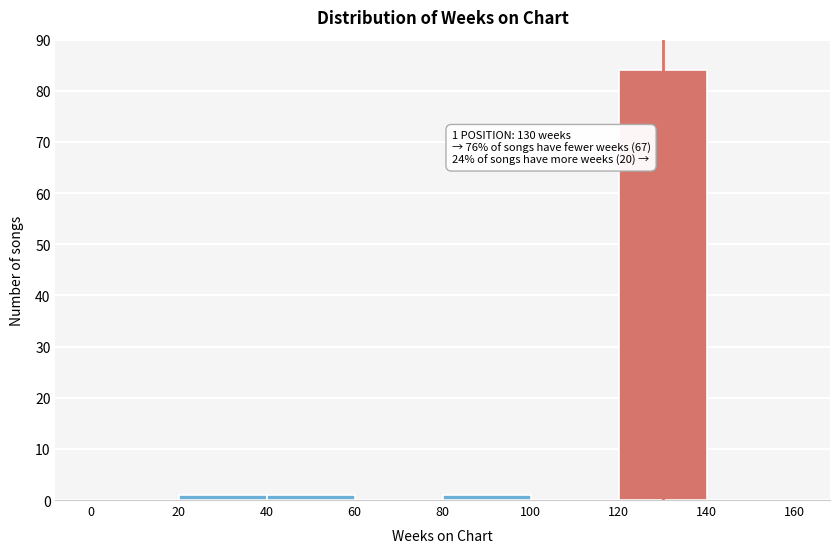

Which range on the x-axis has the tallest bar?

120 to 140